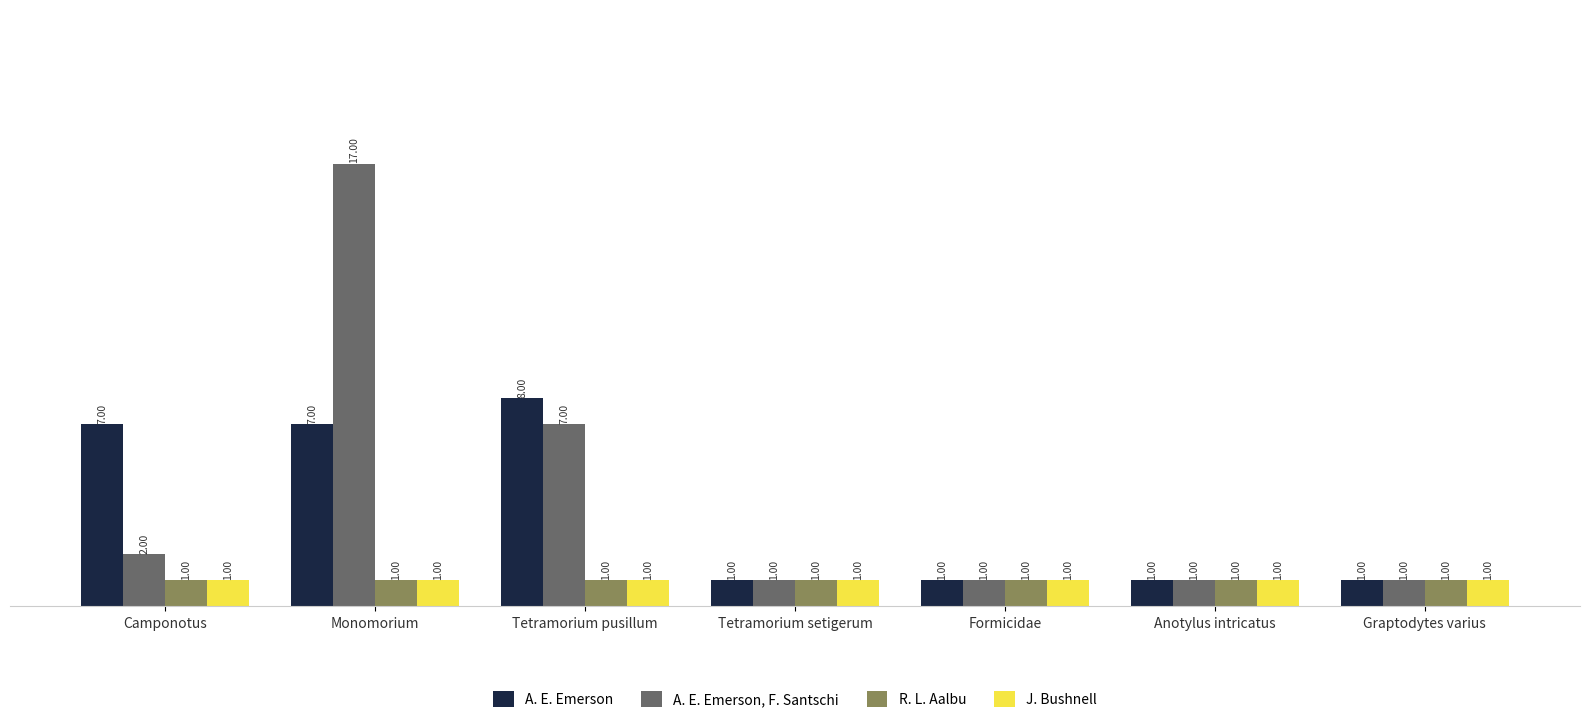

What are all the series names shown in the legend?

A. E. Emerson, A. E. Emerson, F. Santschi, R. L. Aalbu, J. Bushnell